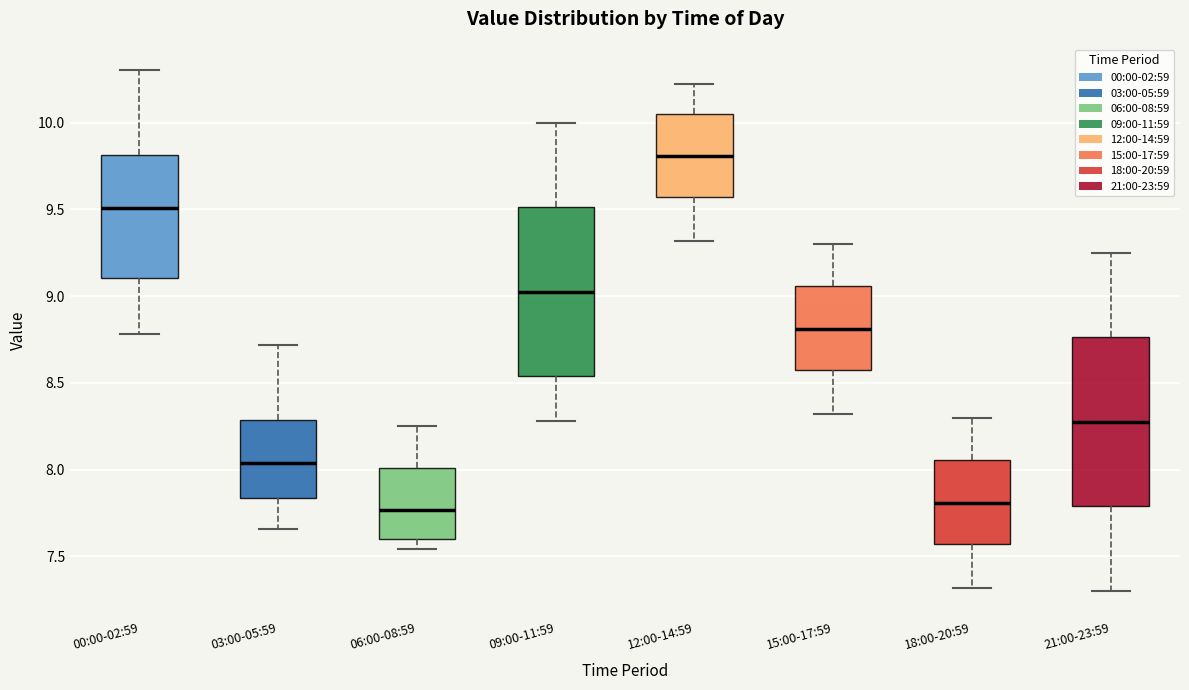

Reading left to right, read every box against the y-axis: the position of its median line, the range the box covers, and the ends of its whiskers. The values are not printed on the chart, so give them approximately, as read against the axis.

00:00-02:59: median 9.50, box 9.10 to 9.80, whiskers 8.80 to 10.30
03:00-05:59: median 8.05, box 7.85 to 8.30, whiskers 7.65 to 8.70
06:00-08:59: median 7.75, box 7.60 to 8.00, whiskers 7.55 to 8.25
09:00-11:59: median 9.05, box 8.55 to 9.50, whiskers 8.30 to 10.00
12:00-14:59: median 9.80, box 9.55 to 10.05, whiskers 9.30 to 10.20
15:00-17:59: median 8.80, box 8.55 to 9.05, whiskers 8.30 to 9.30
18:00-20:59: median 7.80, box 7.55 to 8.05, whiskers 7.30 to 8.30
21:00-23:59: median 8.30, box 7.80 to 8.75, whiskers 7.30 to 9.25